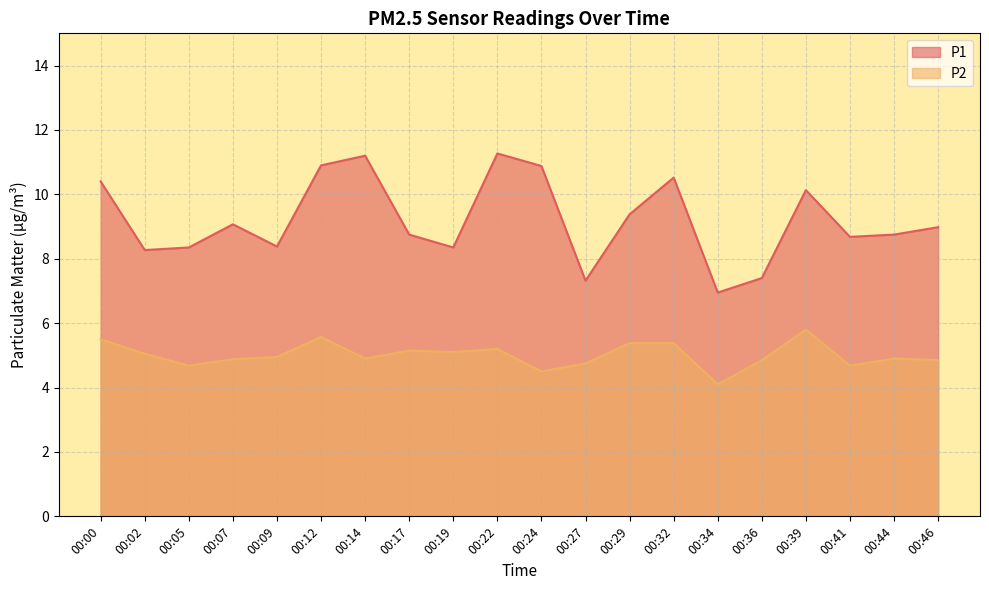

How many lines are shown in the chart?

2